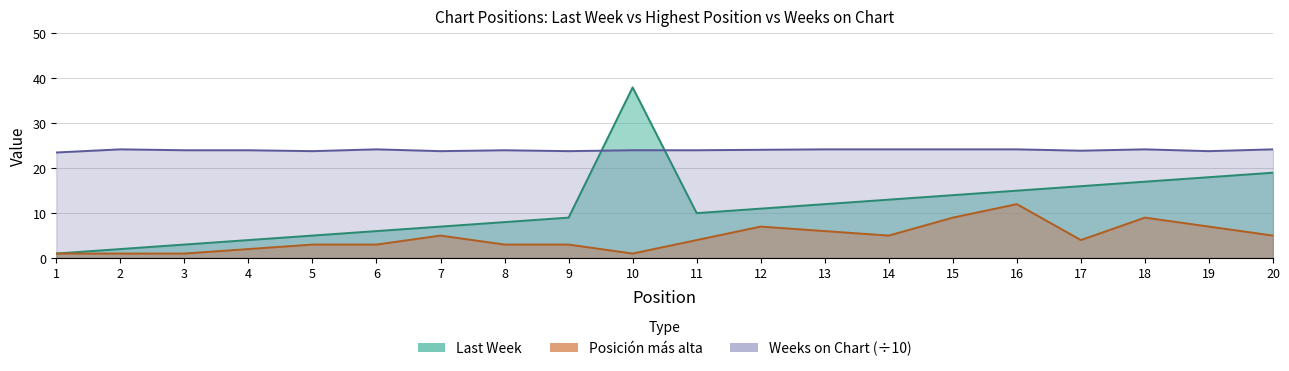

In Posicion mas alta, how many points are higher than both neighbors (excluding endpoints)?

4